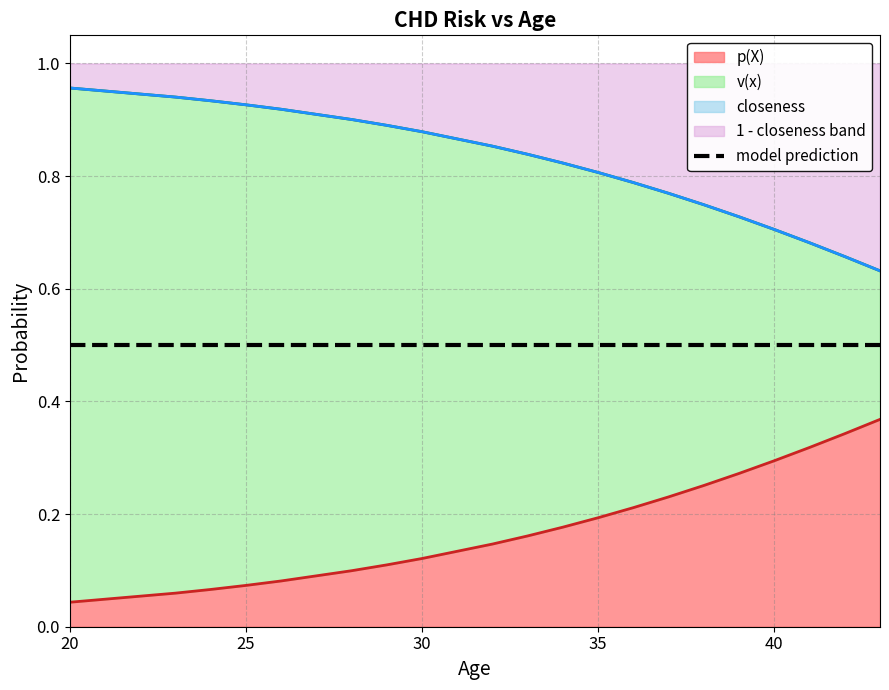

Which series changed the most between 28 and 38?

closeness